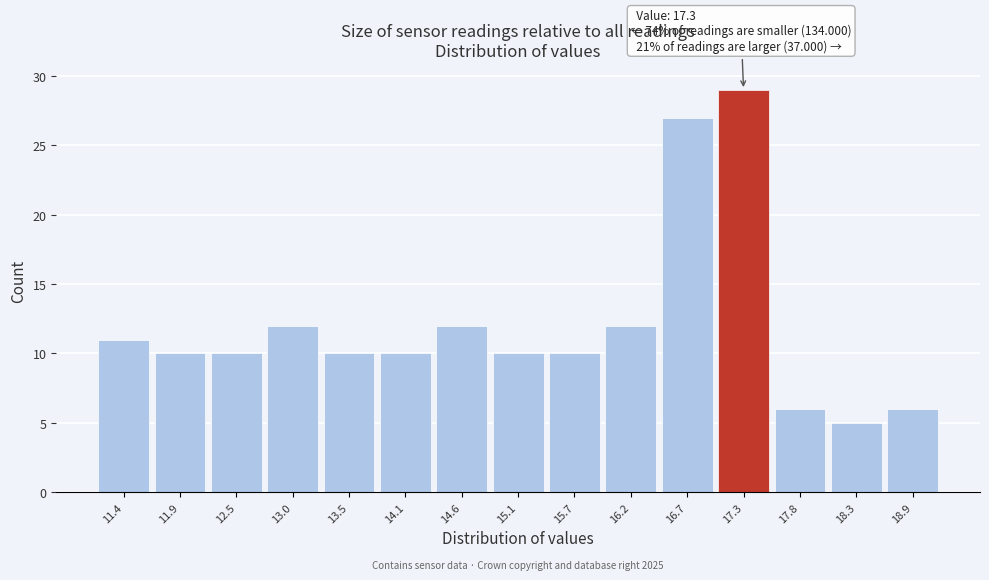

Reading left to right, list all the values displayed in this chart.

11	10	10	12	10	10	12	10	10	12	27	29	6	5	6